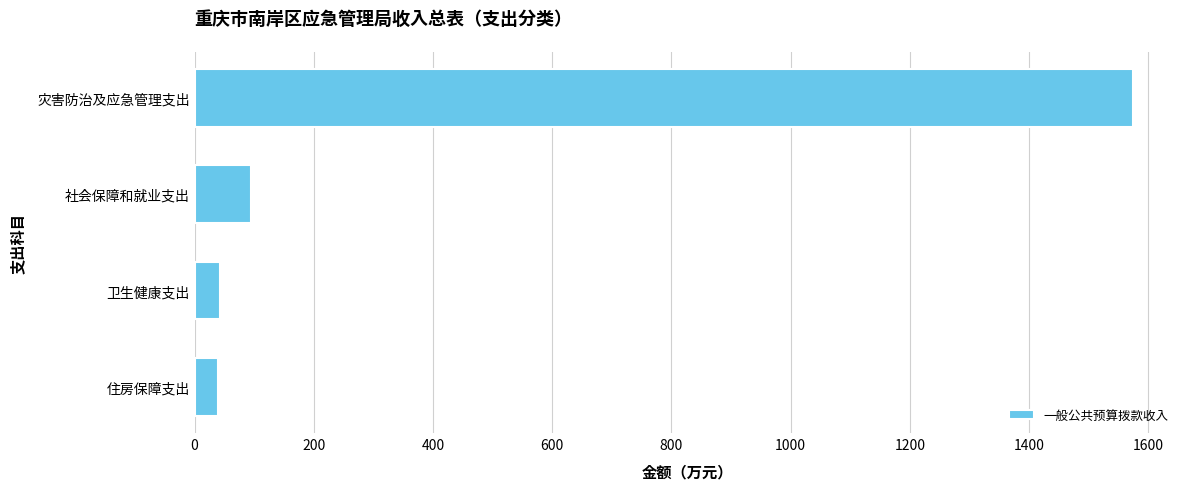

What is the difference between the second highest and minimum values?

55.2